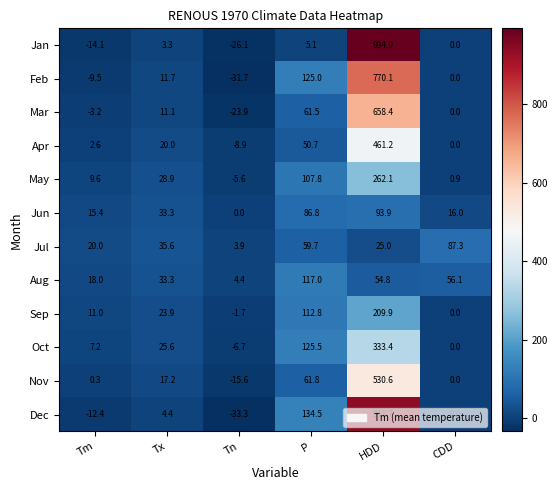

The value of May at Tx is 15.8. True or false?

False